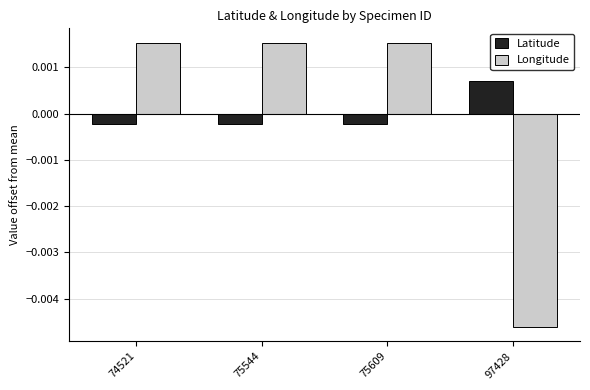

At which label does Longitude first exceed 0?

74521